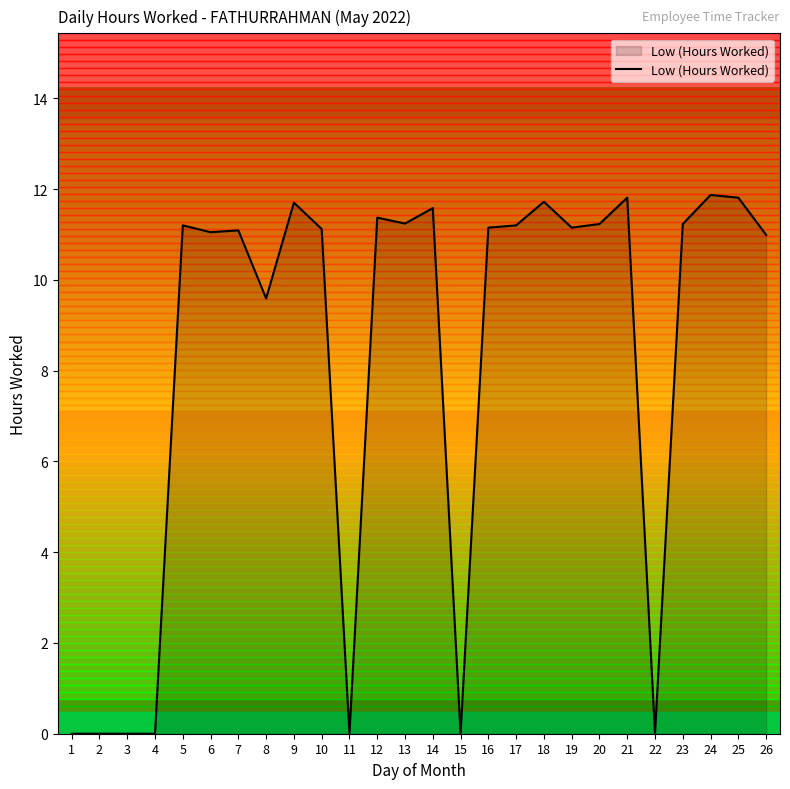

What is the maximum value shown in the chart?

11.9